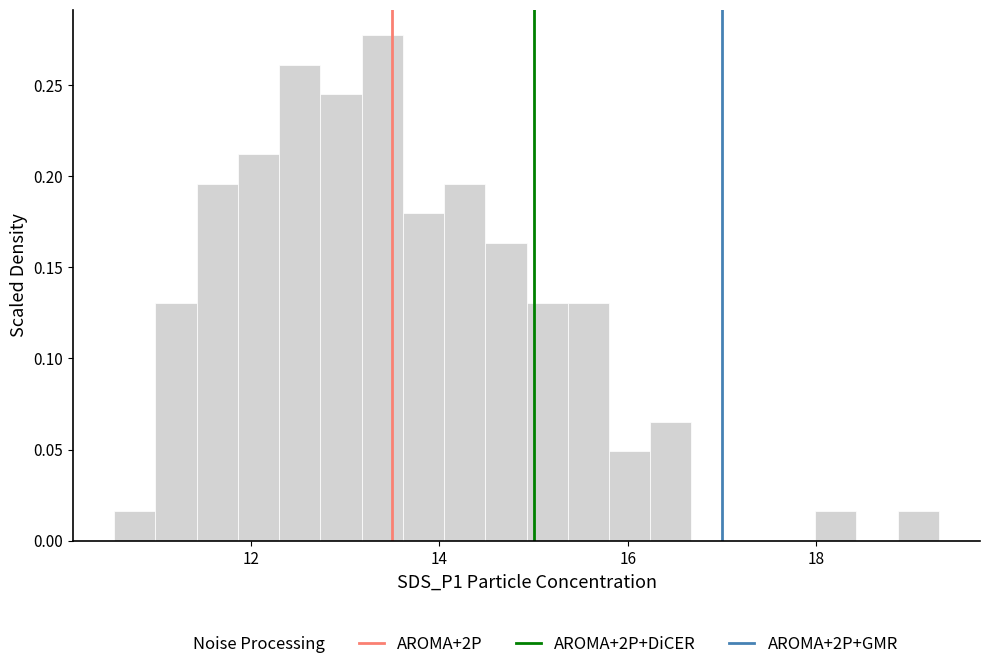

Around what value on the x-axis is the tallest bar? Give the approximate position of its centre, as read against the axis.

13.4